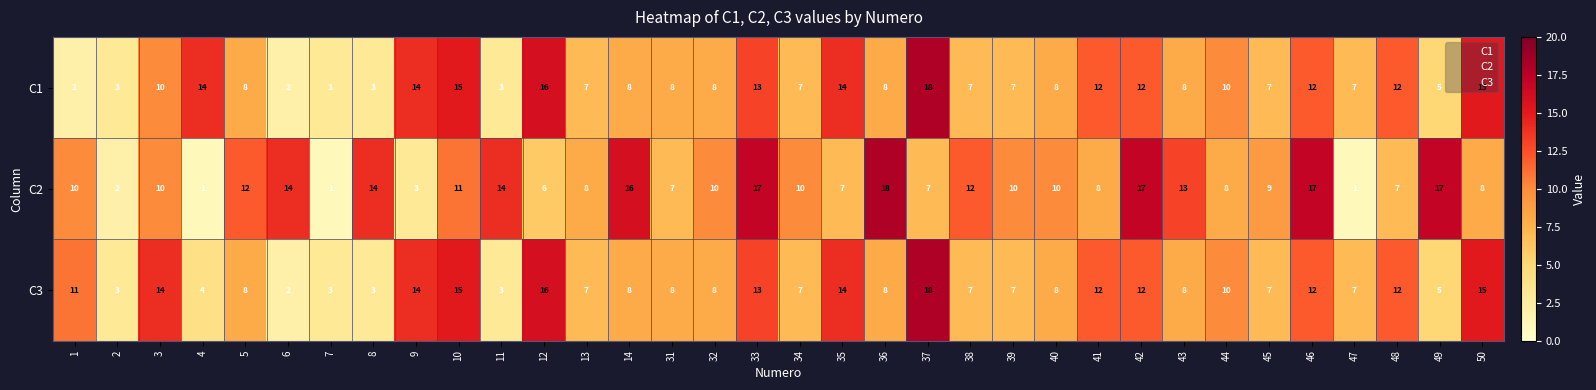

Which series has the largest total across all categories?

C2